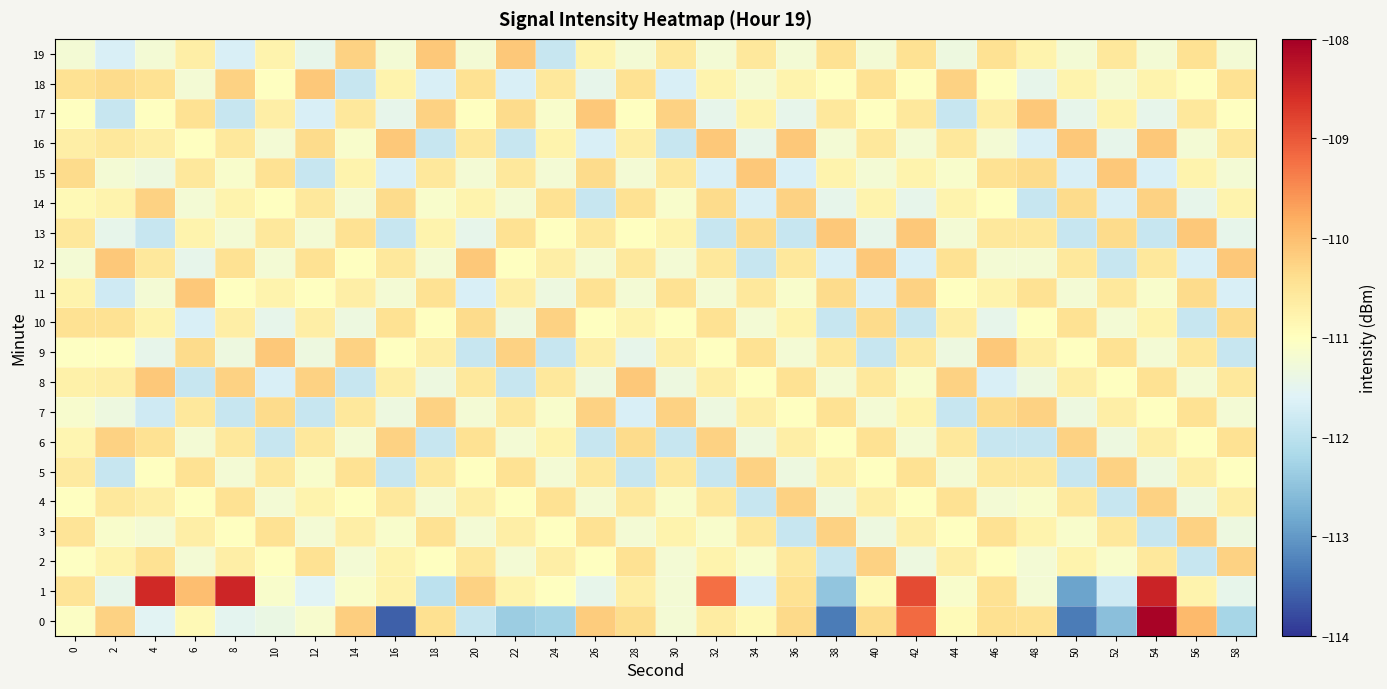

Which series has the largest total across all categories?

1